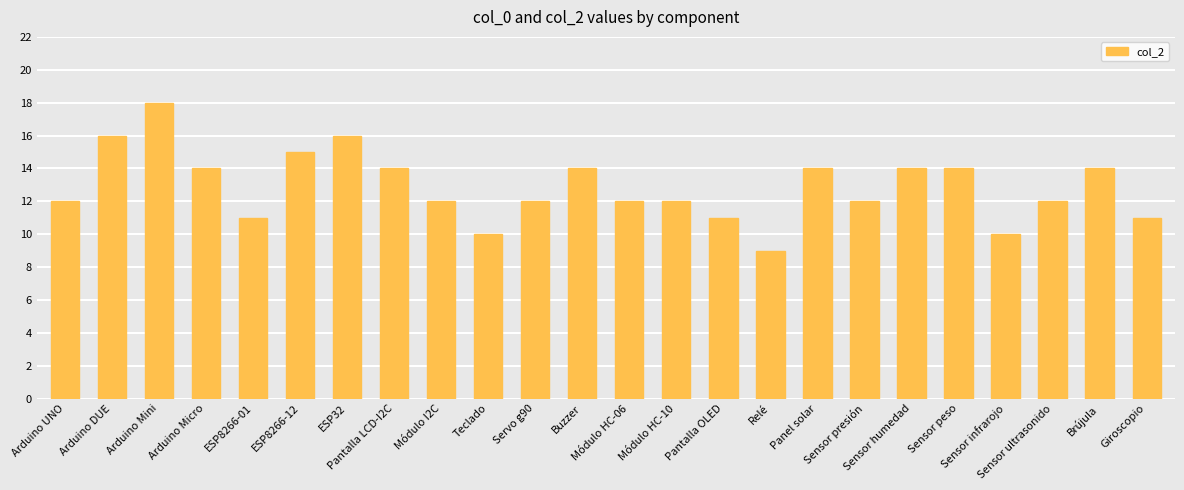

How many data points does each series have?

24